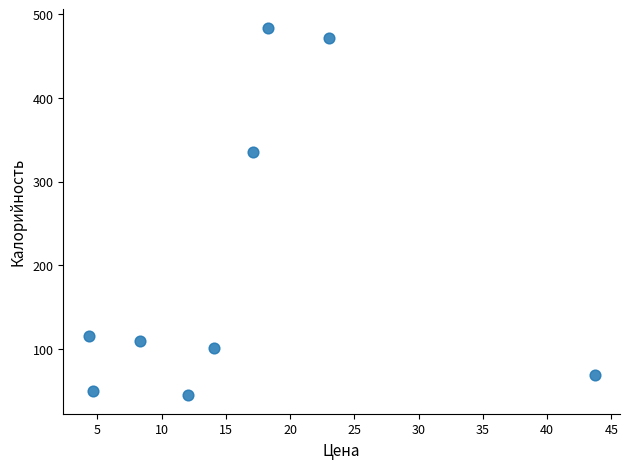

What is the range of X values (max minus min)?

39.4